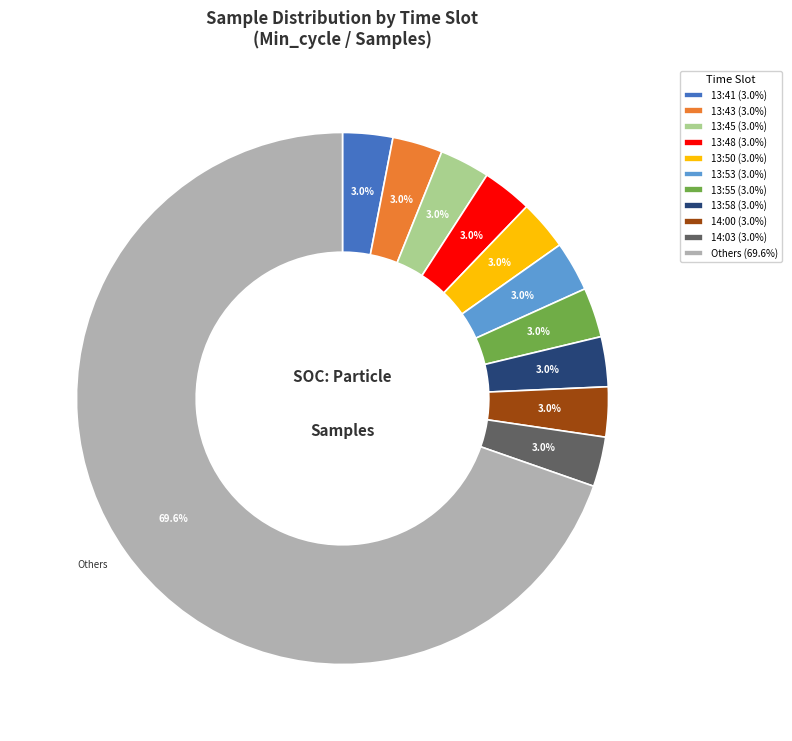

Approximately how many times larger is the value at 13:50 (3.0%) compared to 13:41 (3.0%)?

1.0